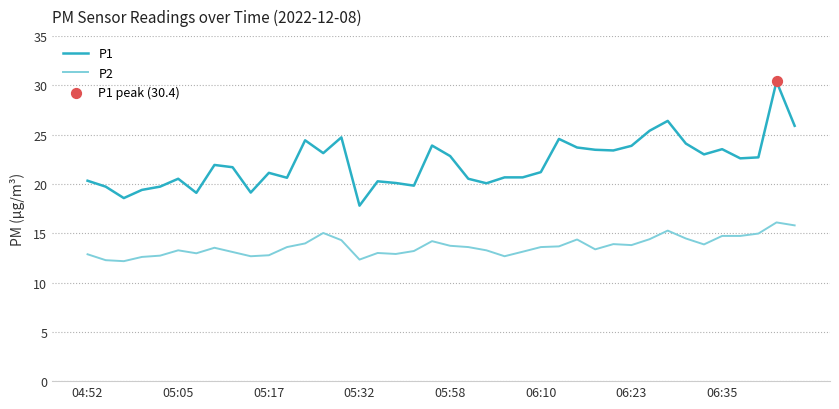

Which series has the largest total across all categories?

P1